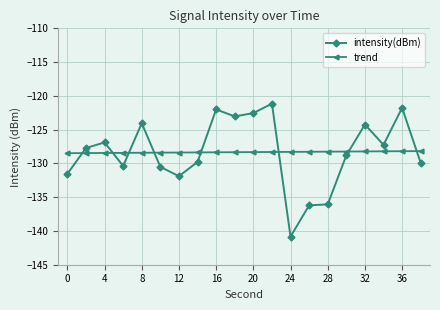

Which series has the widest spread of values?

intensity(dBm)